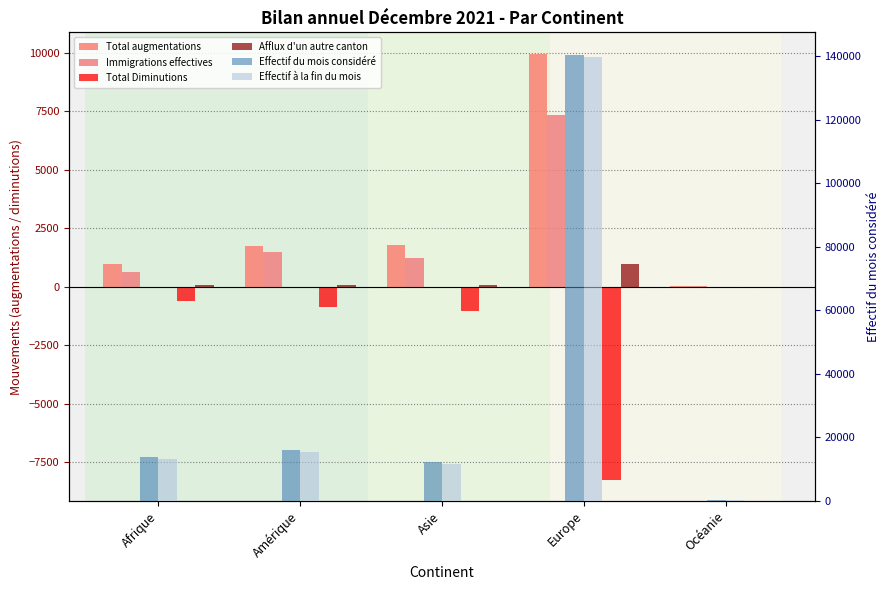

What is the approximate value of Total Diminutions at Europe?

-8237